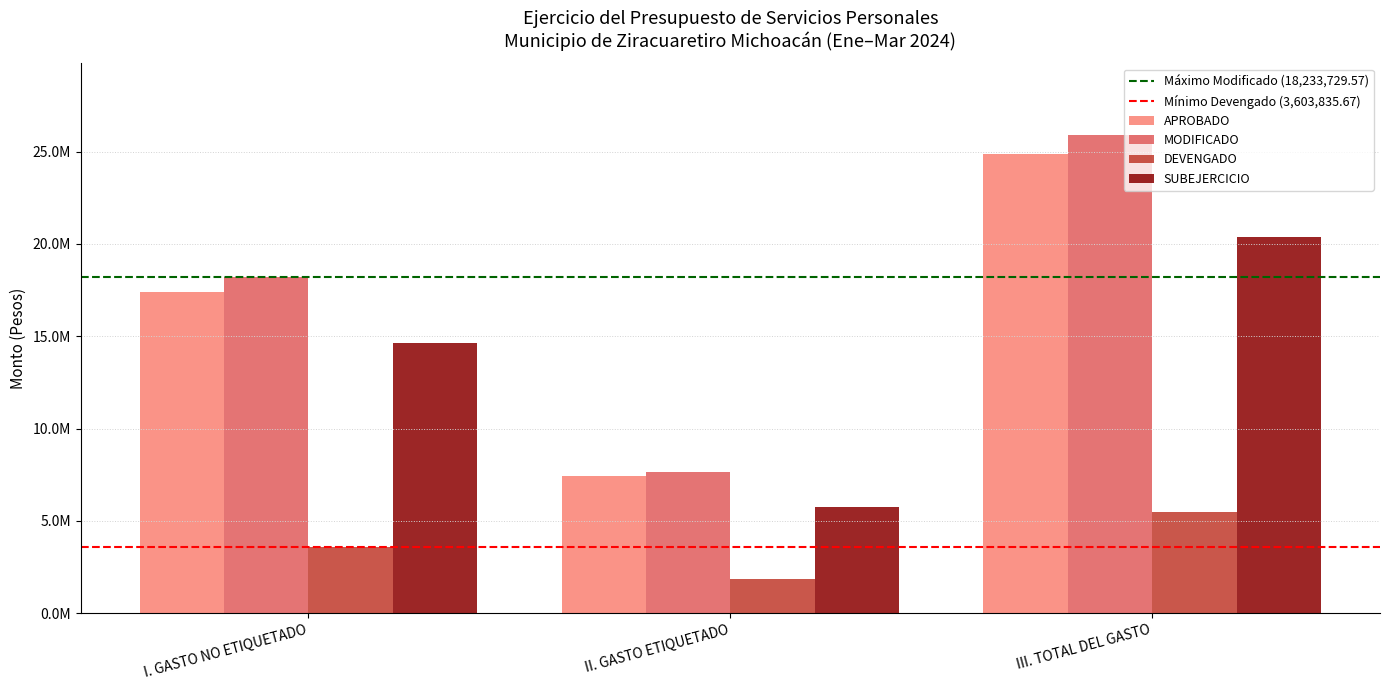

How many data points does each series have?

3